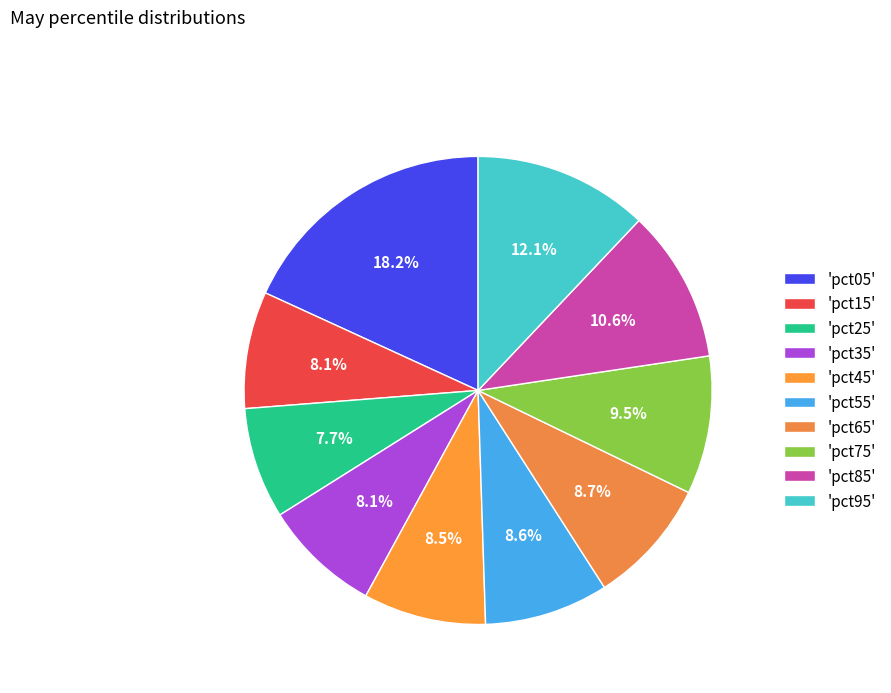

Is there any slice that represents more than half of the pie?

No